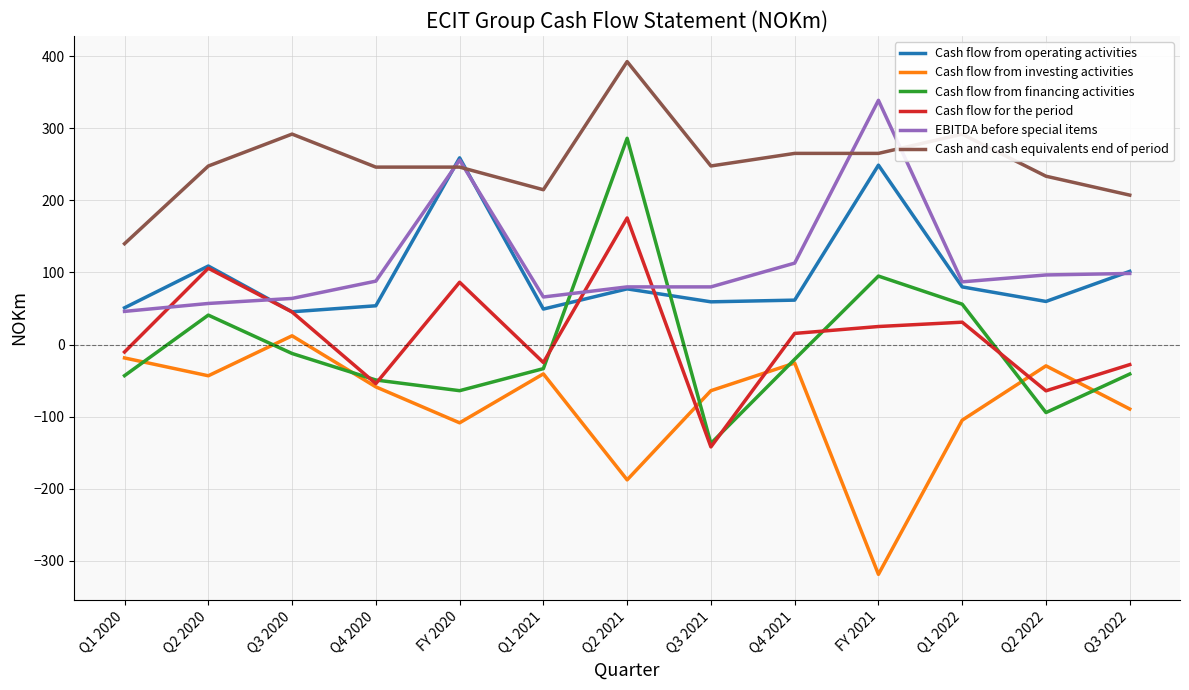

Which series changed the most between Q2 2021 and FY 2021?

EBITDA before special items